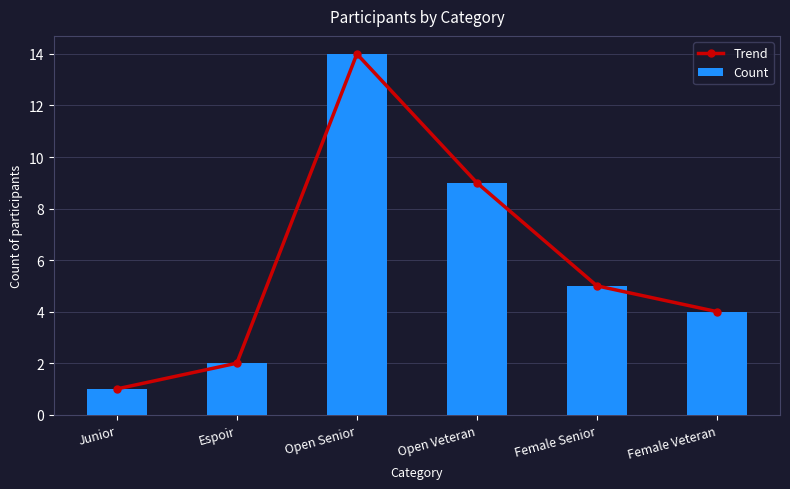

Reading left to right, extract all data points from this chart.

Trend: 1	2	14	9	5	4
Count: 1	2	14	9	5	4